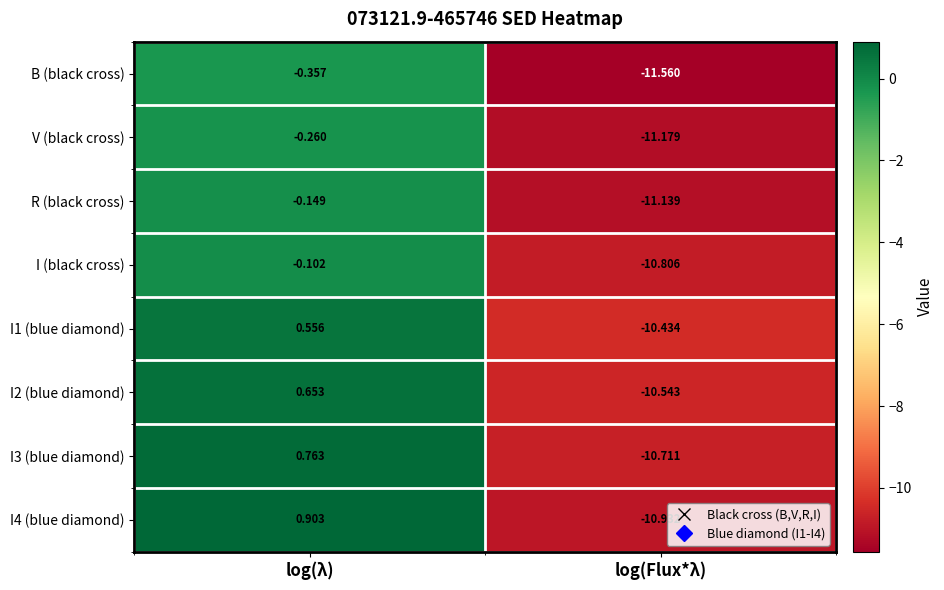

What is the difference between the highest and lowest values at log(Flux*λ)?

1.1